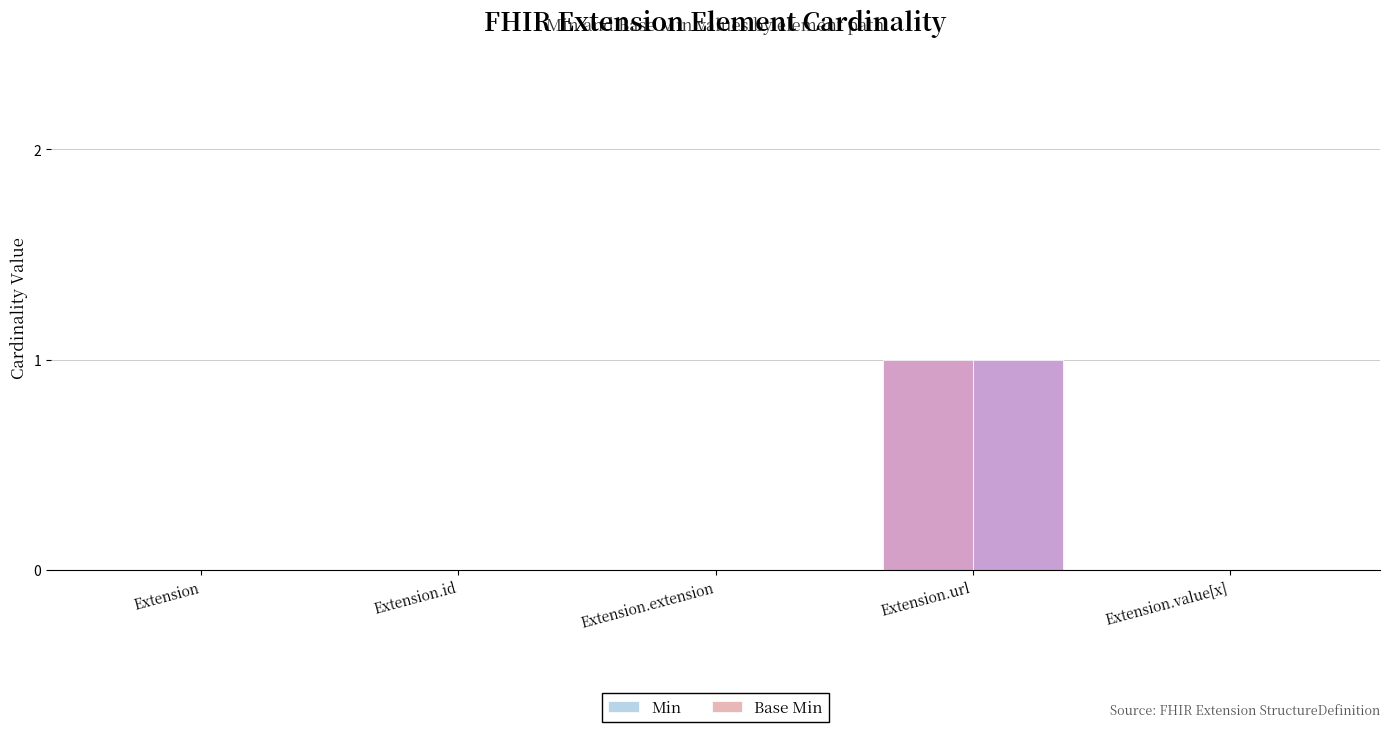

Is the value of Min at Extension greater than the value of Base Min at Extension.url?

No